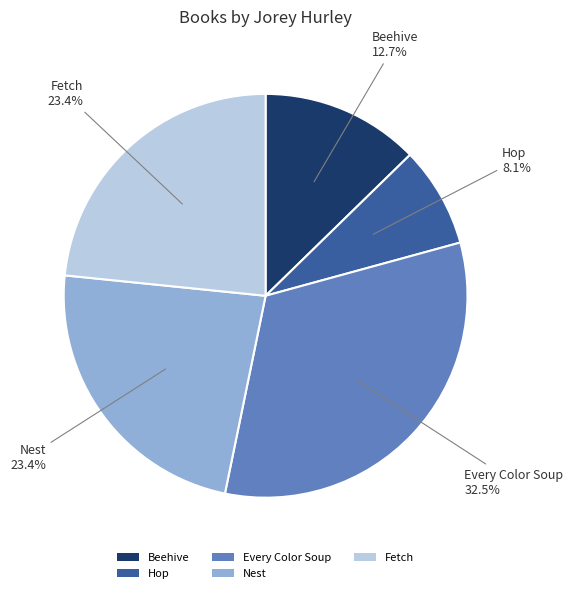

Is the sum of Every Color Soup and Hop greater than half?

No